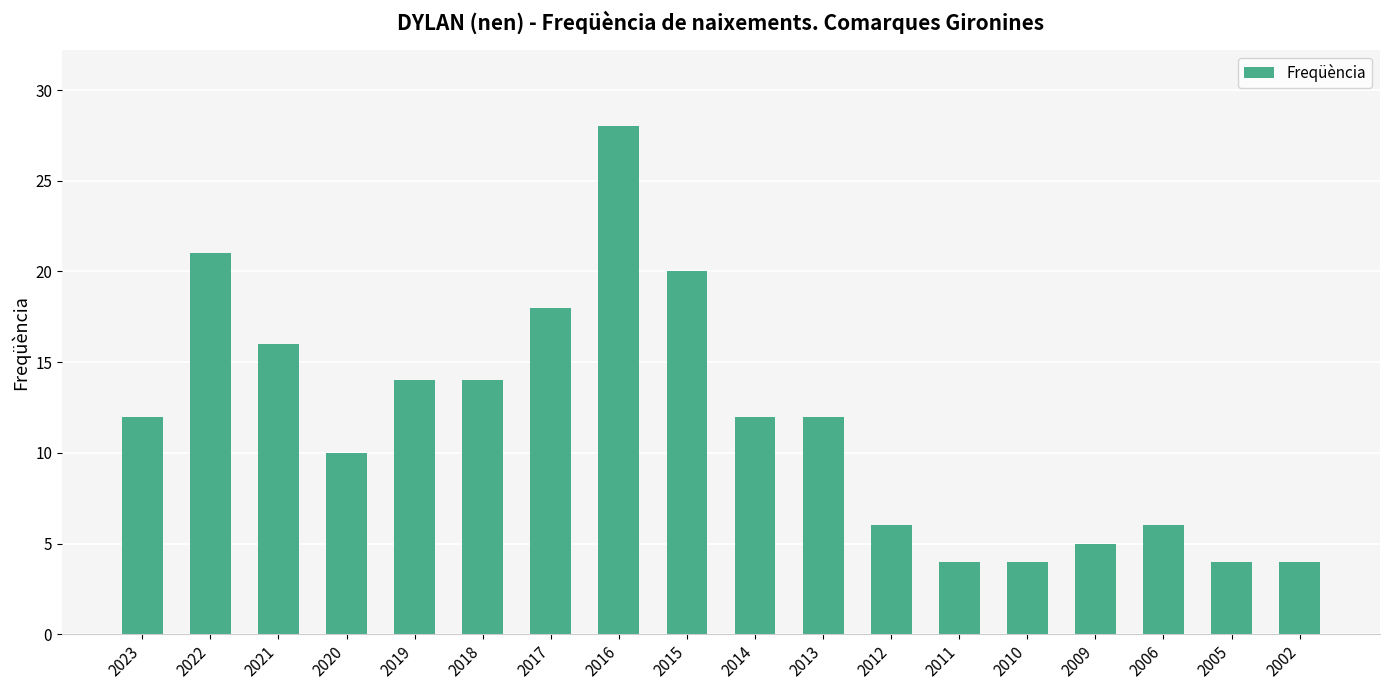

Reading left to right, list all the values displayed in this chart.

12	21	16	10	14	14	18	28	20	12	12	6	4	4	5	6	4	4